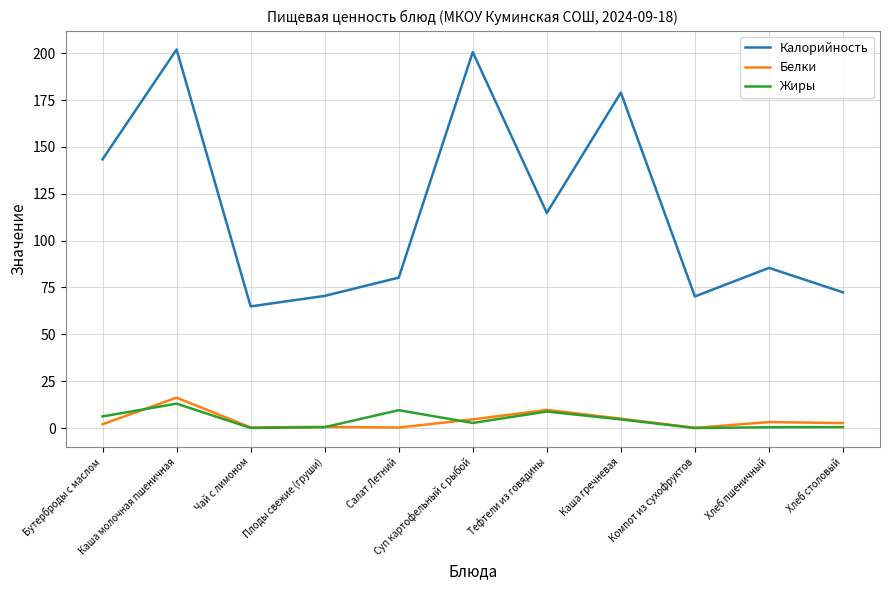

At which category does Калорийность reach its first local valley?

Чай с лимоном